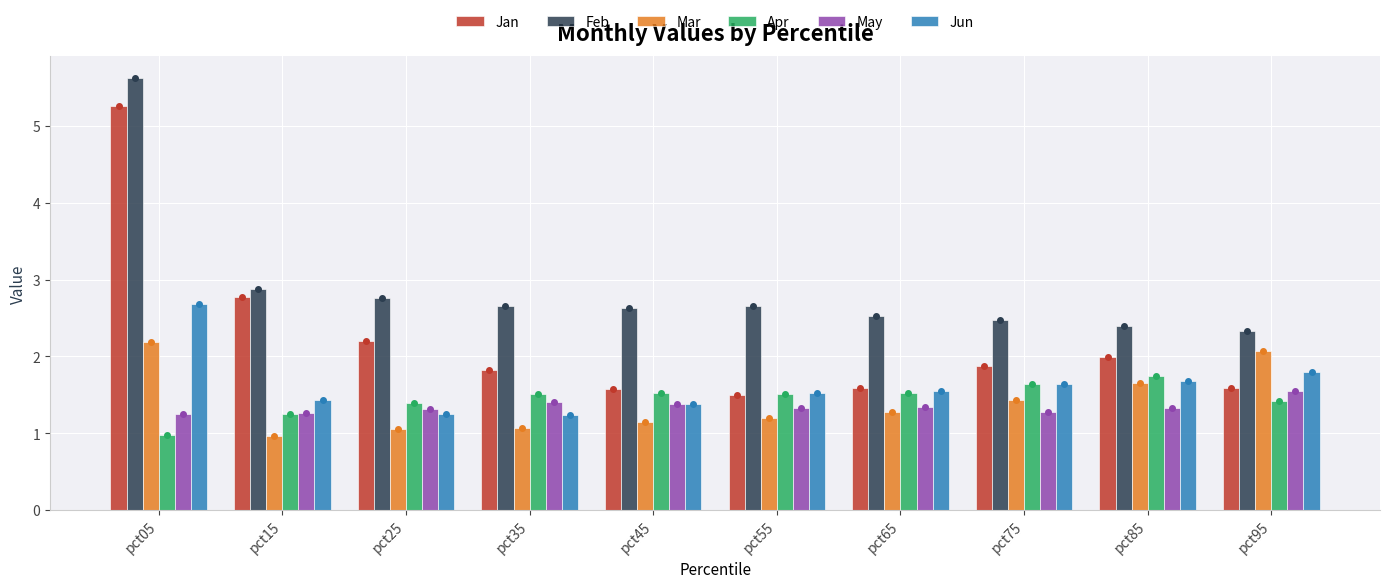

What is the value of the Mar bar at the 5th from the left?

1.1